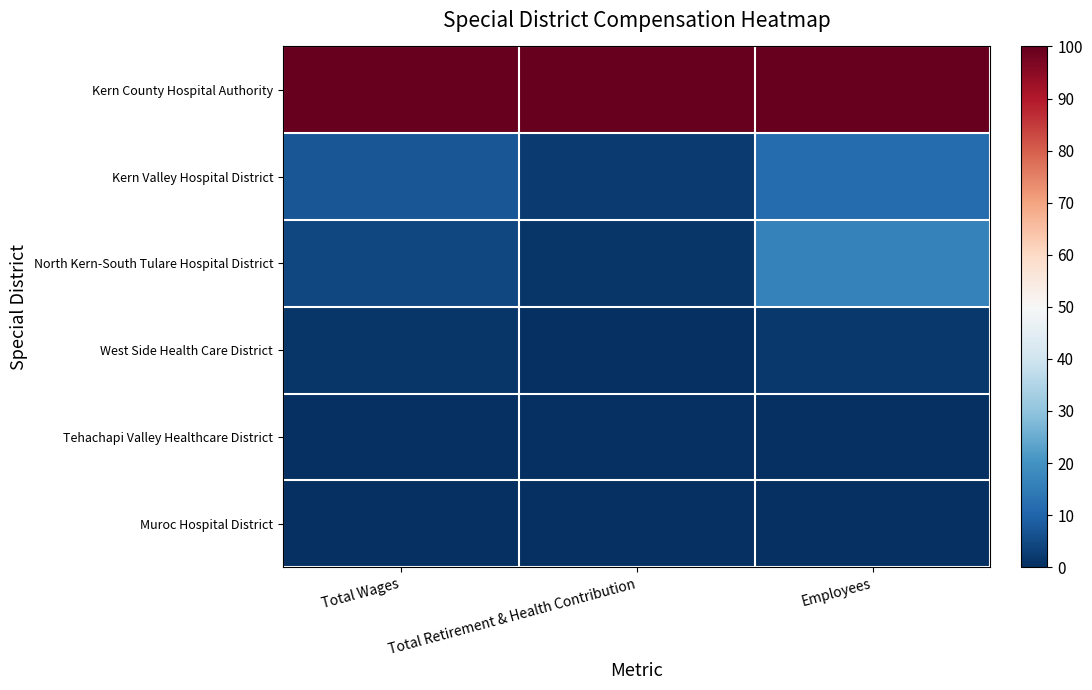

What is the difference between the highest and lowest values at Total Wages?

100.0